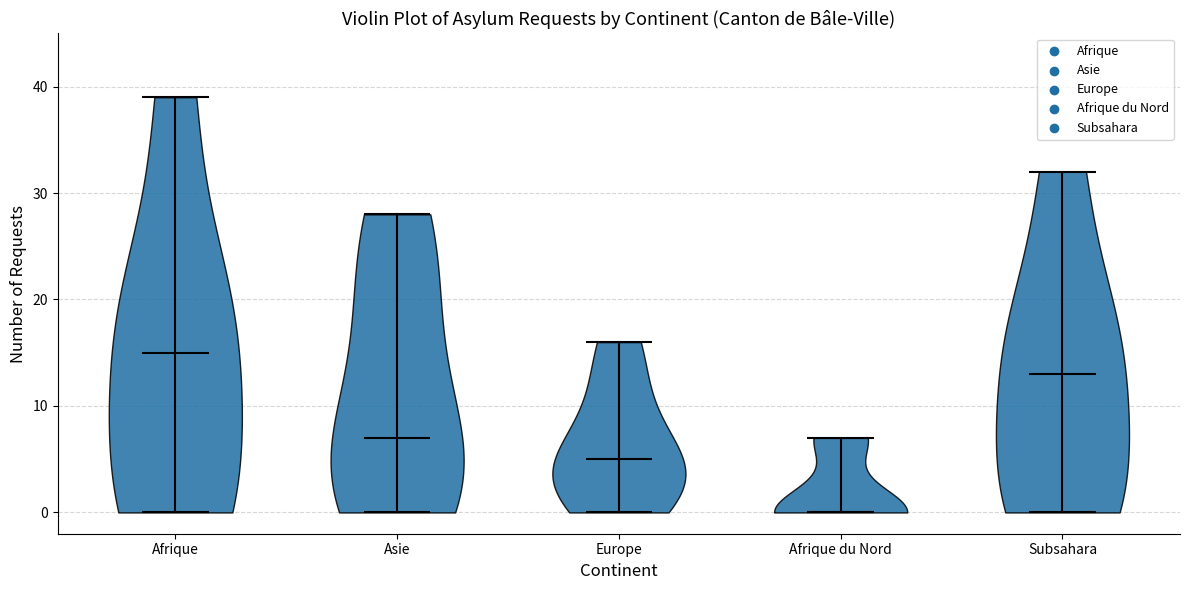

Reading left to right, read every violin against the y-axis: where its median line is, and the lowest and highest points it reaches. The values are not printed on the chart, so give them approximately, as read against the axis.

Afrique: median line 15, lowest point 0, highest point 39
Asie: median line 7, lowest point 0, highest point 28
Europe: median line 5, lowest point 0, highest point 16
Afrique du Nord: median line 0, lowest point 0, highest point 7
Subsahara: median line 13, lowest point 0, highest point 32